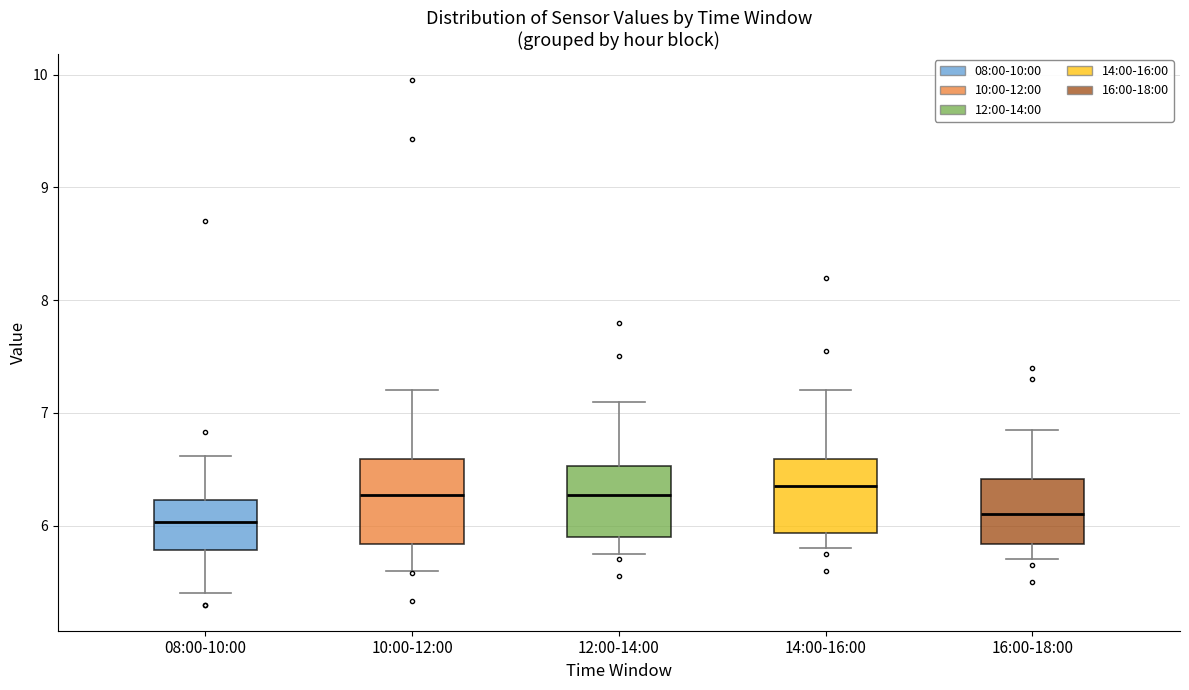

Reading left to right, transcribe this box plot: for each box, give where its median line is, the range the box spans, and where its two whiskers end, as read against the y-axis. The values are not printed on the chart, so give them approximately, as read against the axis.

08:00-10:00: median 6.0, box 5.8 to 6.2, whiskers 5.4 to 6.6
10:00-12:00: median 6.3, box 5.8 to 6.6, whiskers 5.6 to 7.2
12:00-14:00: median 6.3, box 5.9 to 6.5, whiskers 5.8 to 7.1
14:00-16:00: median 6.4, box 5.9 to 6.6, whiskers 5.8 to 7.2
16:00-18:00: median 6.1, box 5.8 to 6.4, whiskers 5.7 to 6.9